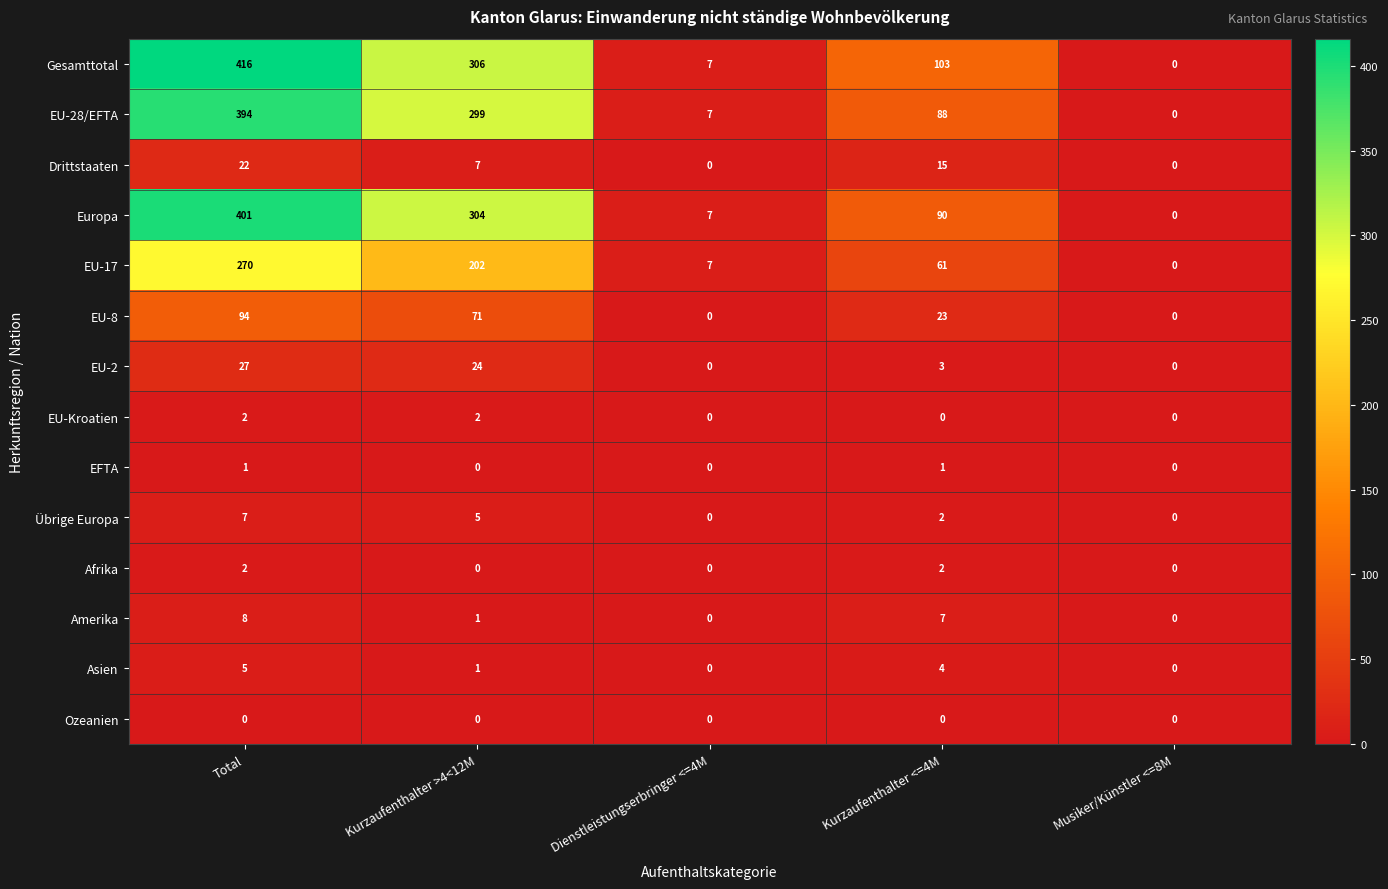

Which series has the widest spread of values?

Gesamttotal